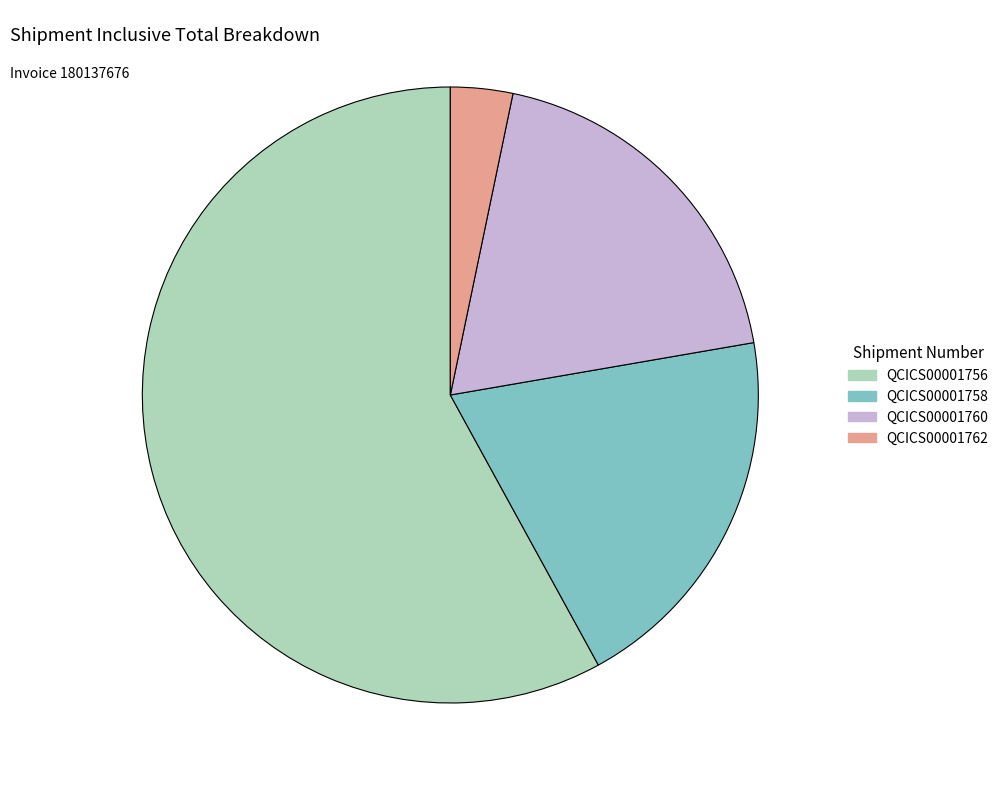

The QCICS00001758 slice represents 12% of the pie. True or false?

False